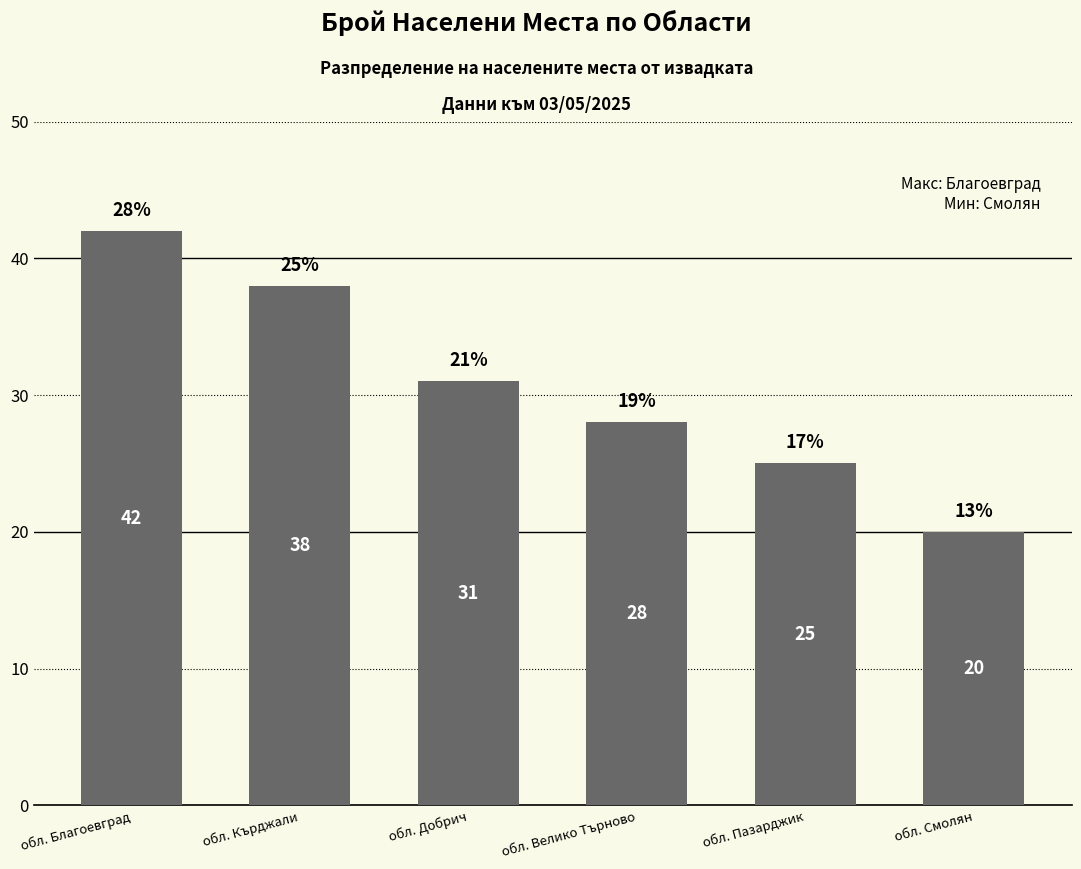

What is the sum of all values?

184